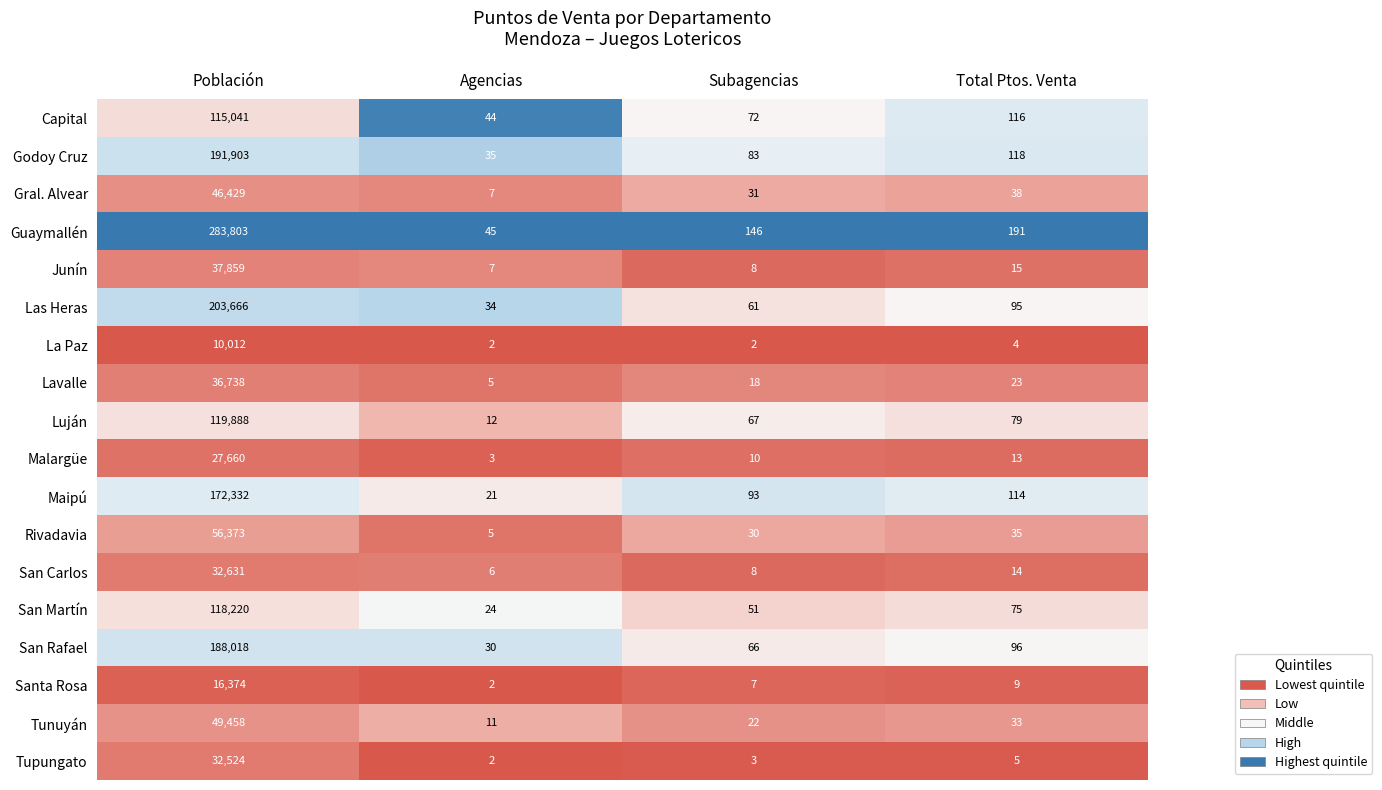

Which series has the widest spread of values?

Guaymallén